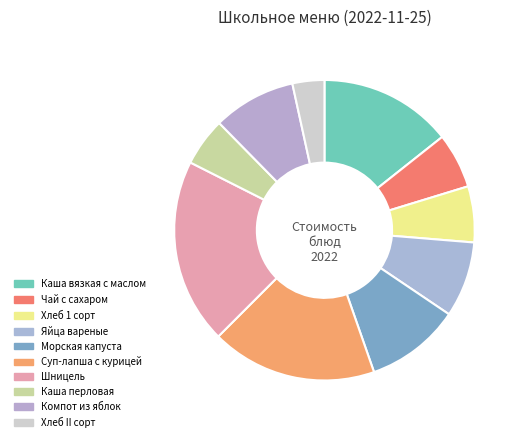

Which has a higher value, Морская капуста or Каша вязкая с маслом?

Каша вязкая с маслом